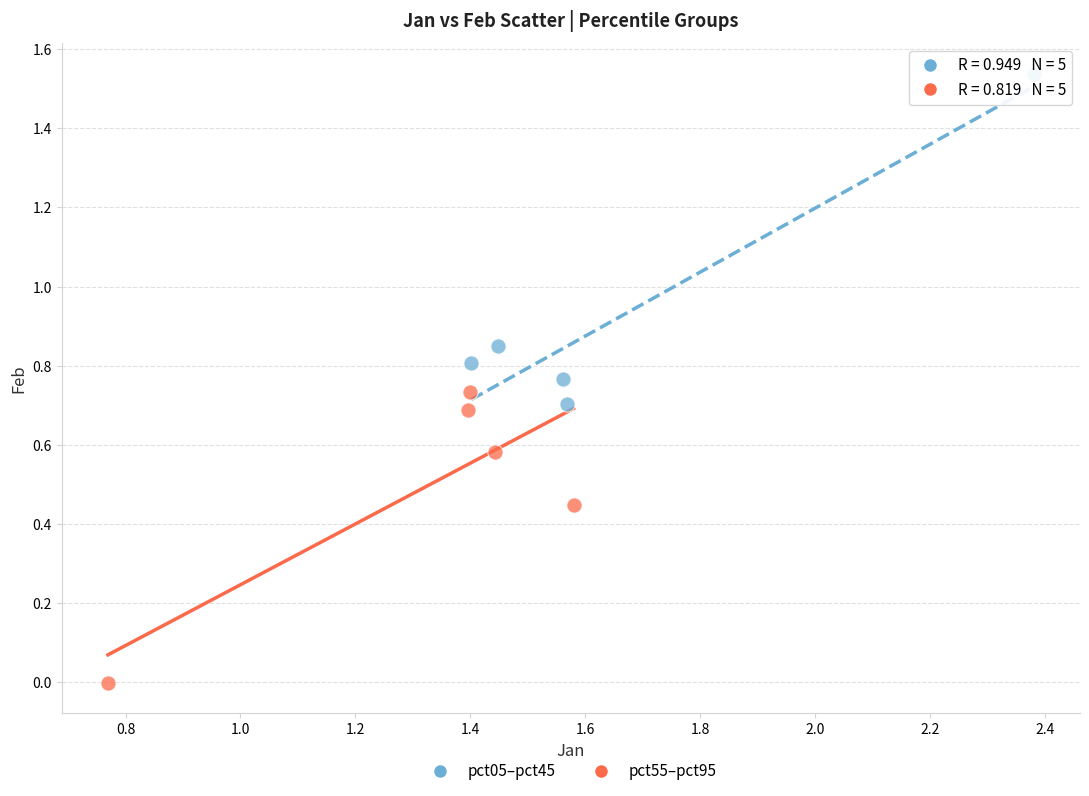

Which series contains the lowest Y value?

pct55–pct95